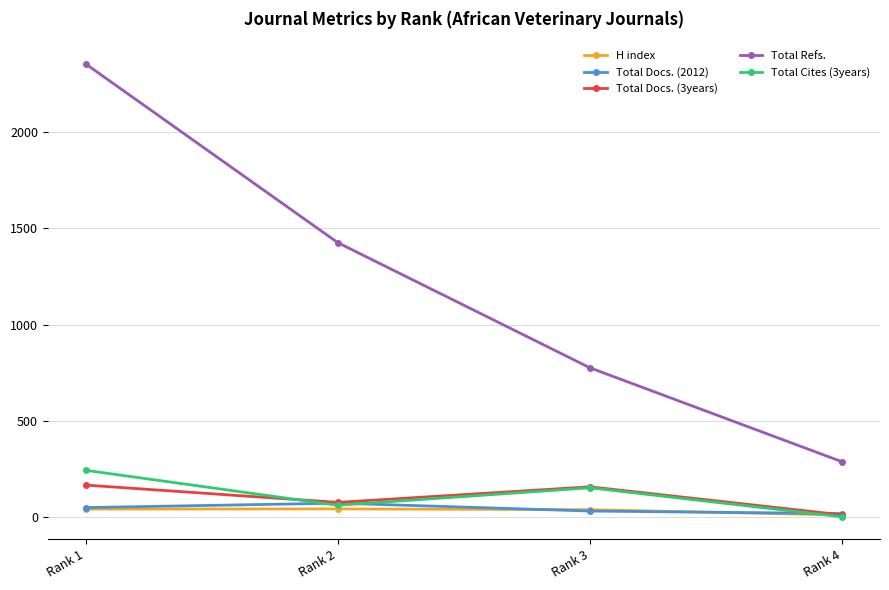

Where does the Total Docs. (3years) series first go above 156?

Rank 1